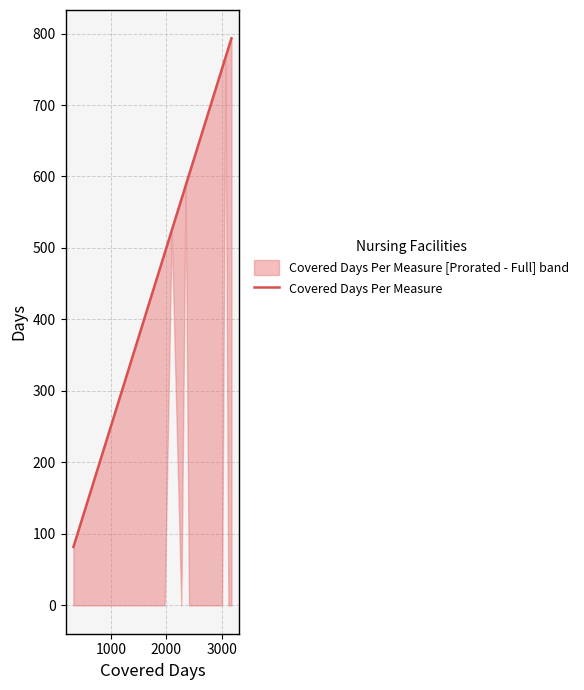

How many lines are shown in the chart?

1